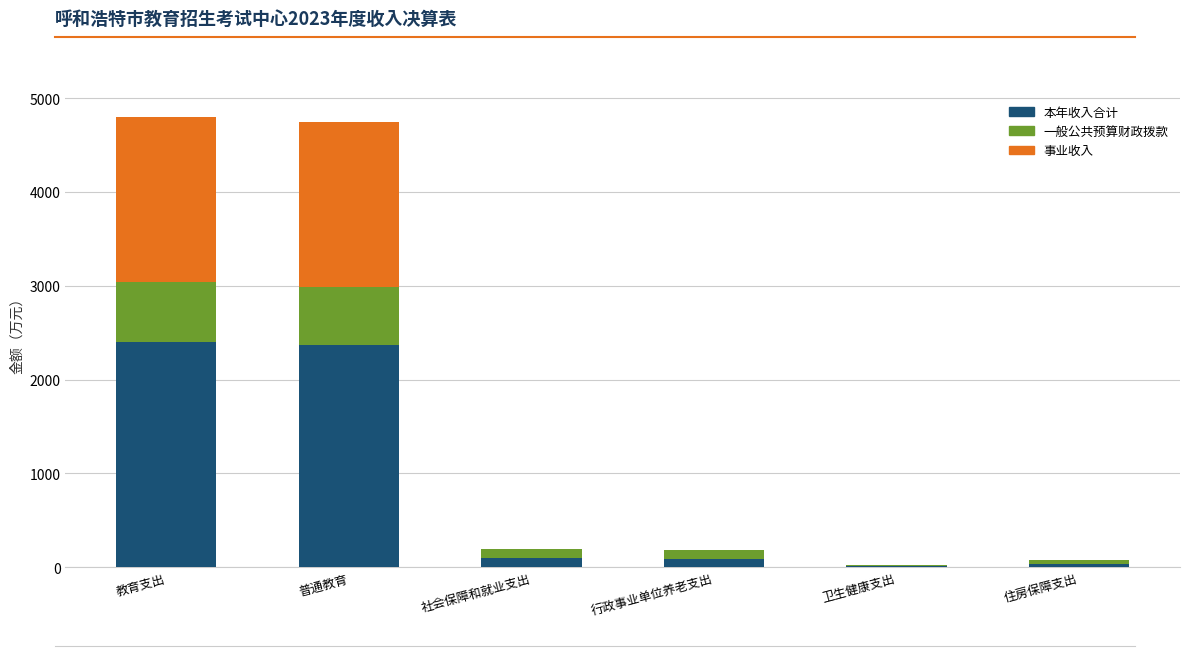

Read the 本年收入合计 value at 教育支出.

2398.4